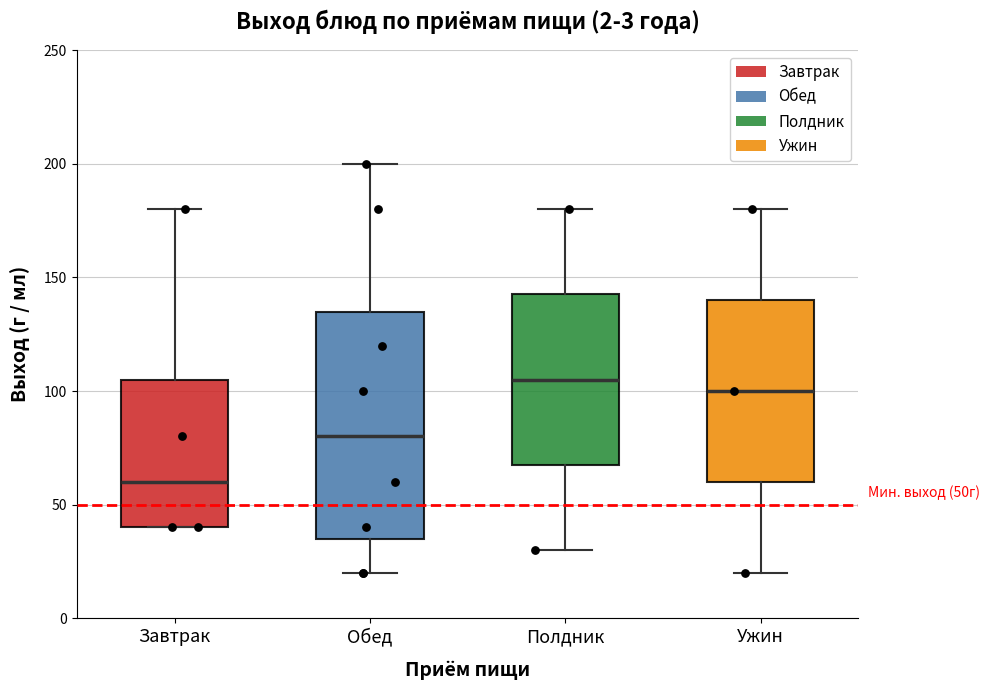

Which box is the tallest, from its lower edge to its upper edge?

Обед